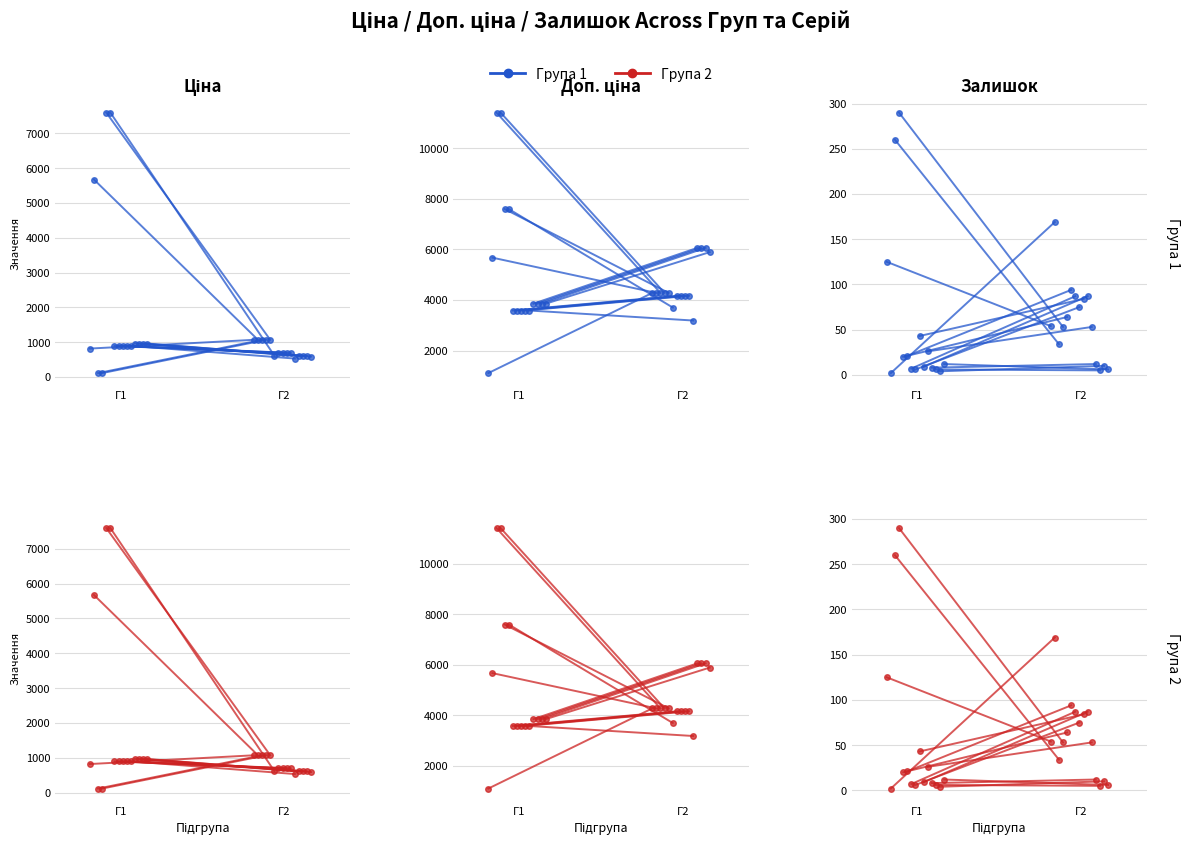

Is it true that Група 1 equals 54 at Г2?

True